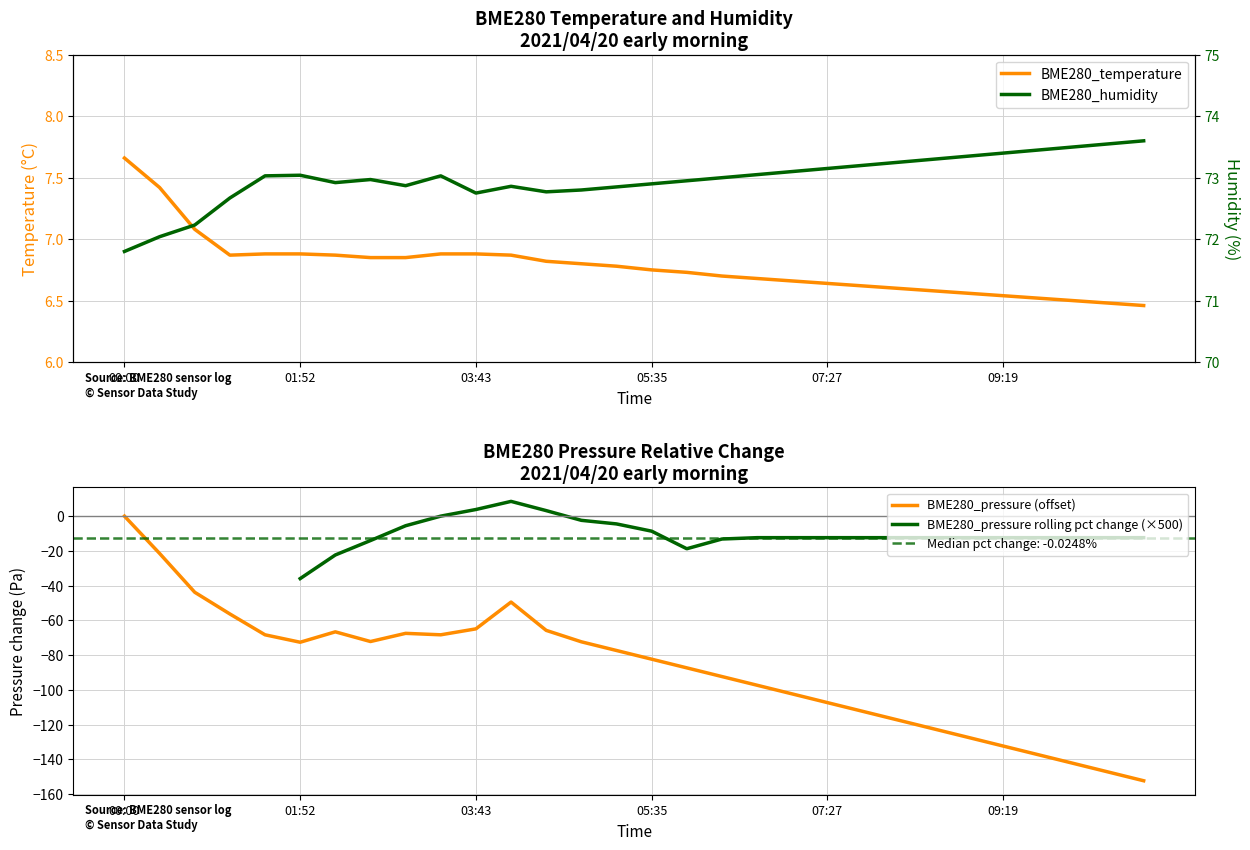

What position from the left is 19?

20